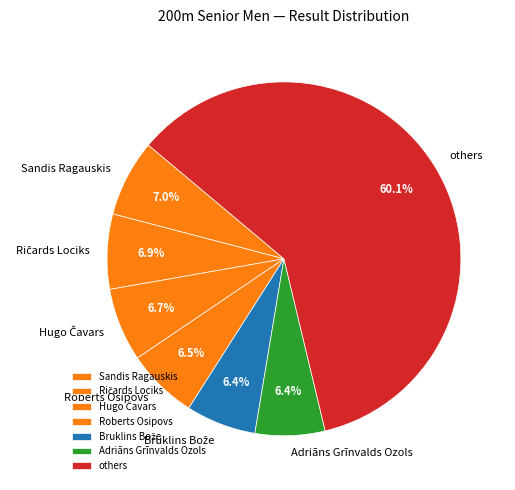

Is the sum of Sandis Ragauskis and Roberts Osipovs greater than half?

No